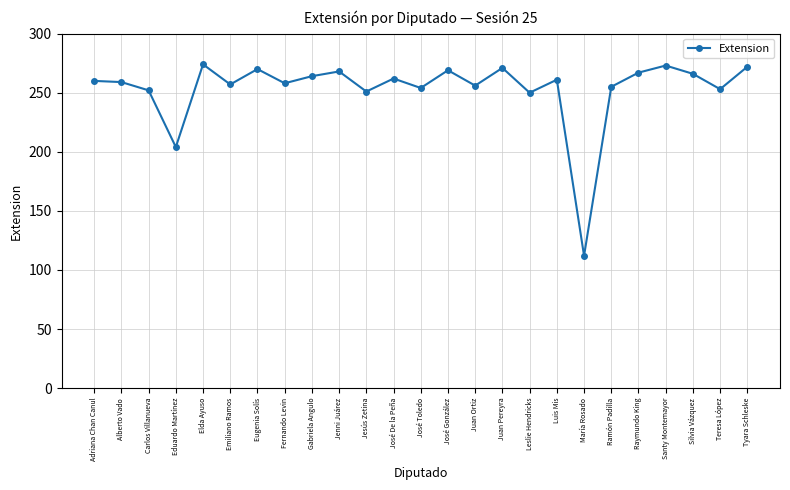

The value at José De la Peña is 262. True or false?

True